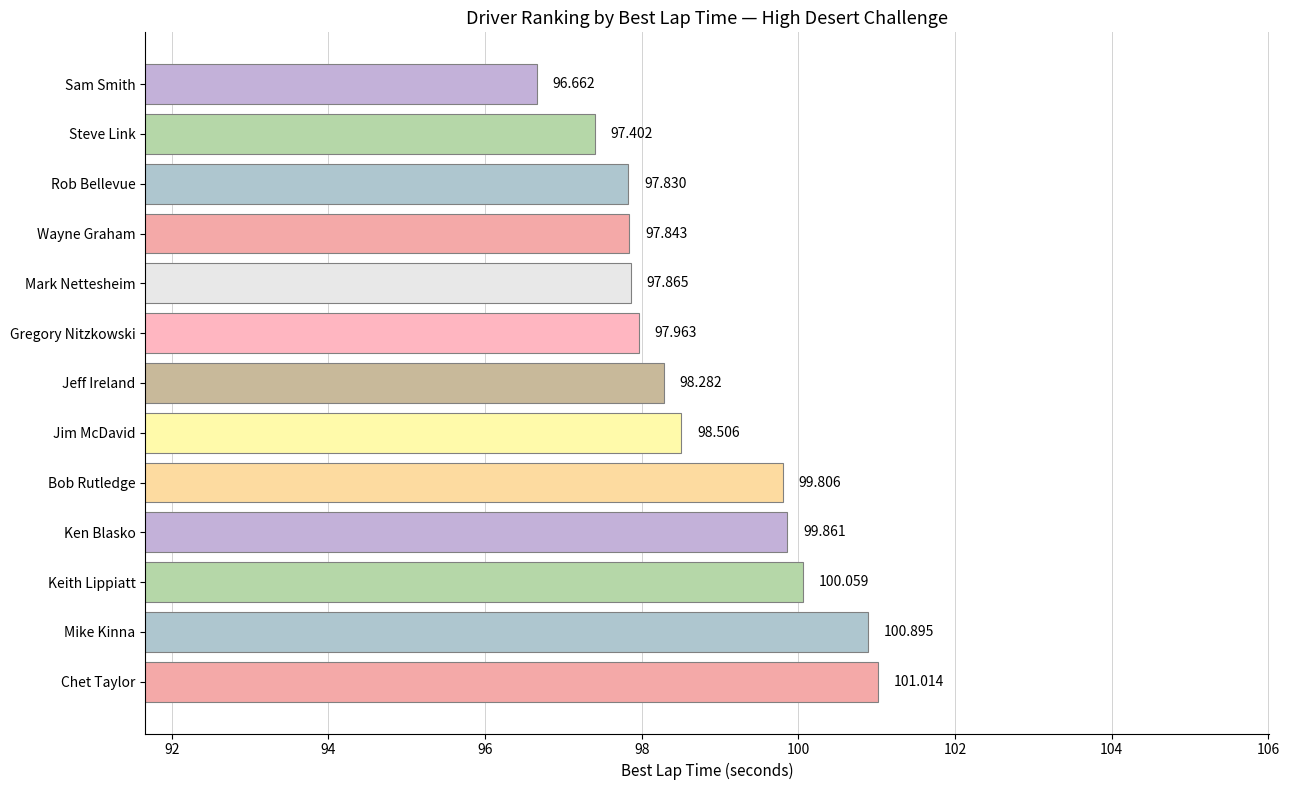

What is the average value?

98.8